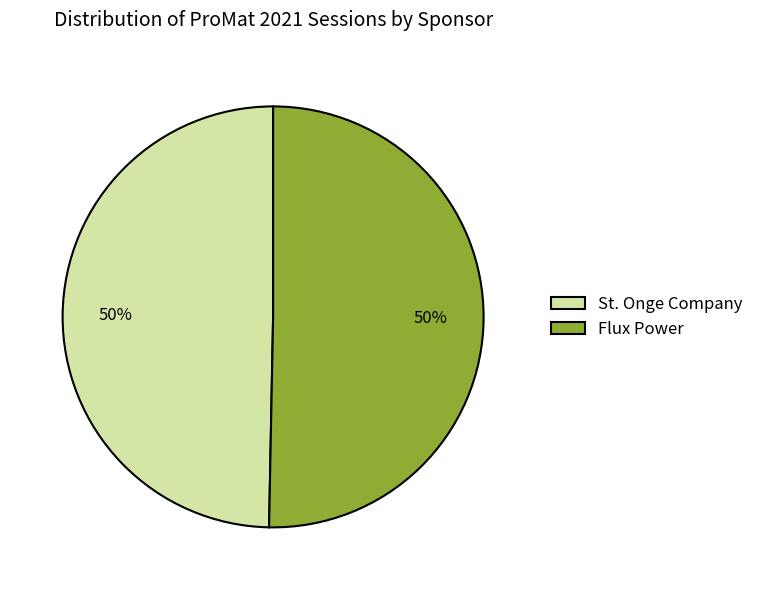

To the nearest percent, what is the combined percentage of St. Onge Company and Flux Power?

100%